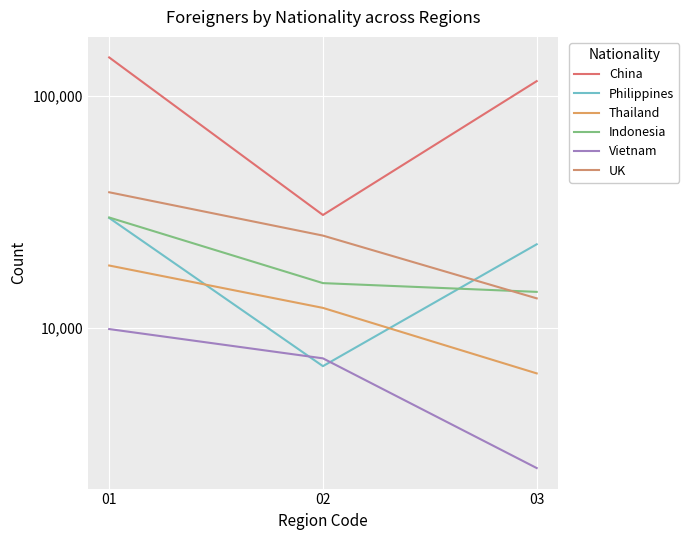

What is the total value across all series at 03?

174749